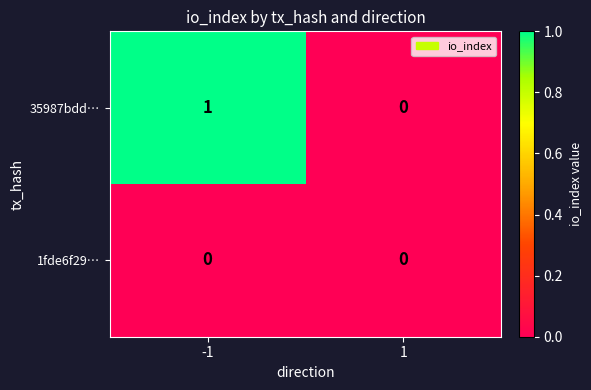

List the labels in order of 35987bdd… value, largest first.

-1, 1